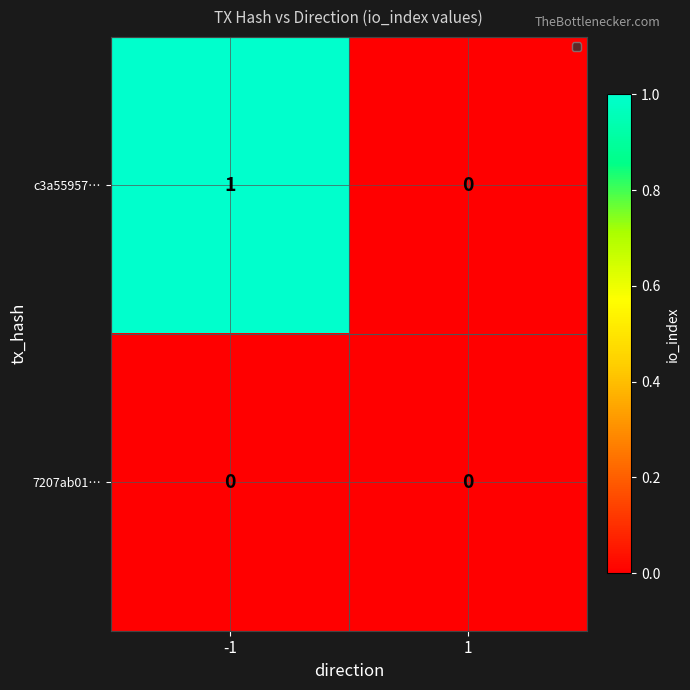

Which series changed the most between -1 and 1?

c3a55957…